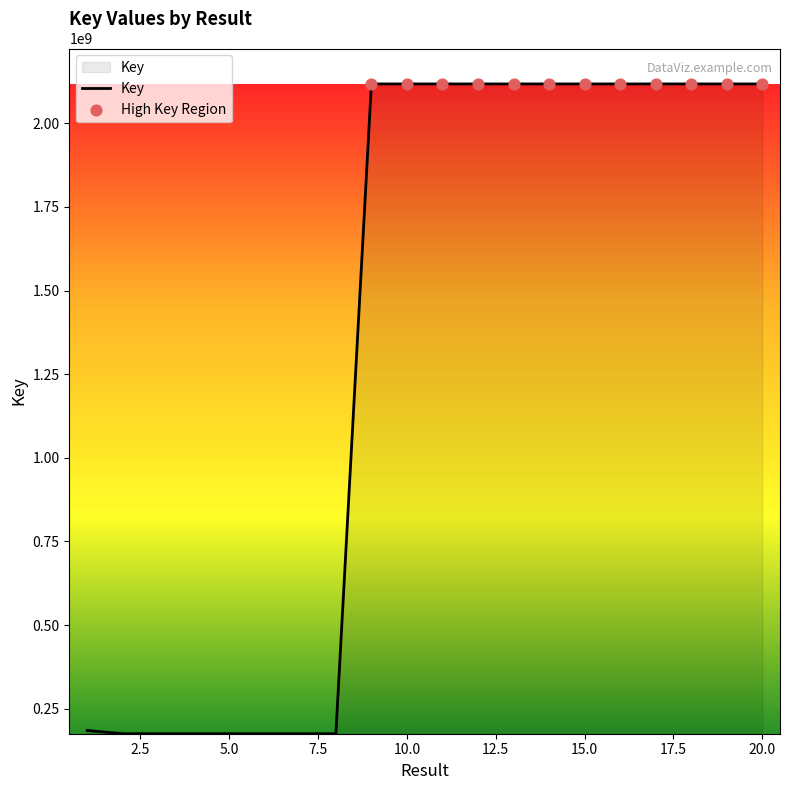

What is the minimum value shown in the chart?

175301078